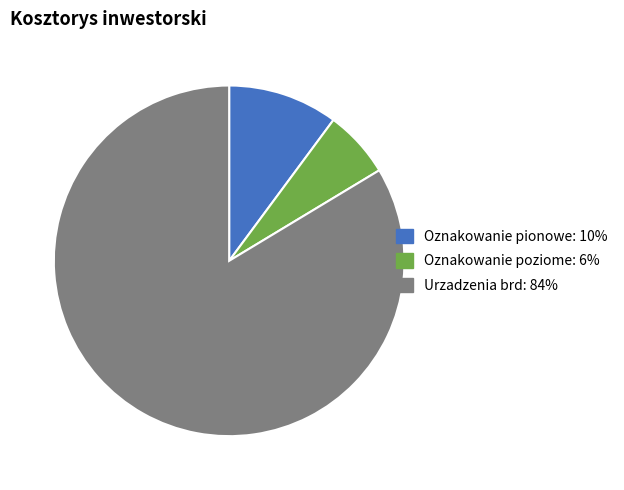

Count the number of slices in the pie.

3